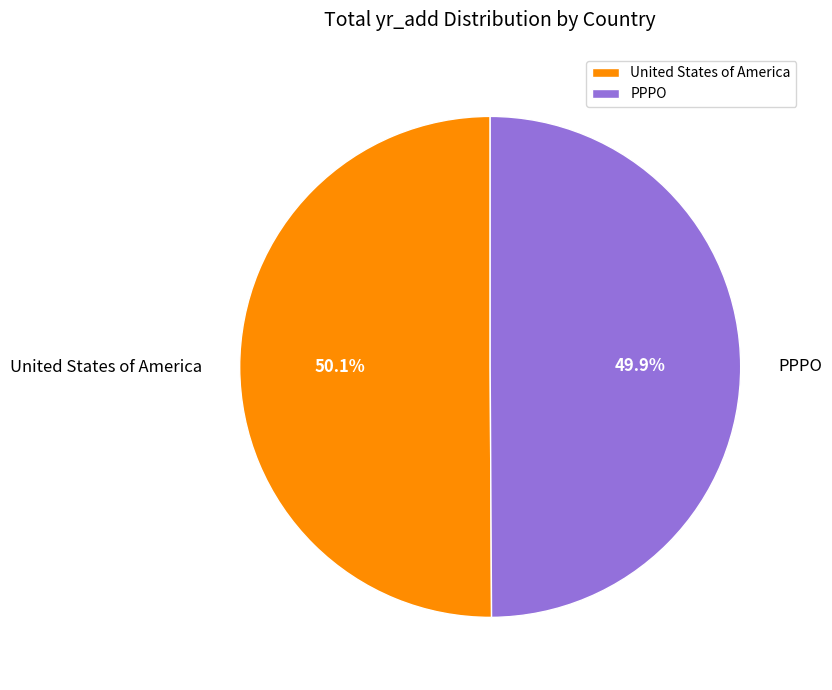

To the nearest percent, what percentage of the pie is PPPO?

50%